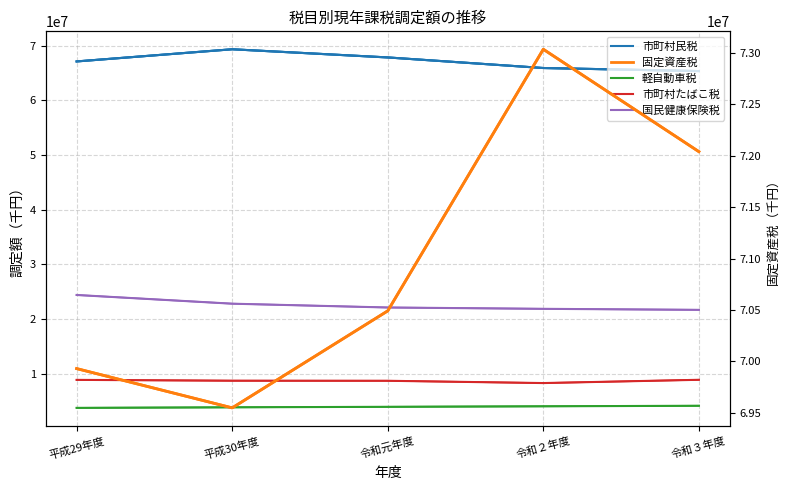

Reading right to left, extract all data points from this chart.

市町村民税: 令和３年度=65351556	令和２年度=65911611	令和元年度=67846956	平成30年度=69342886	平成29年度=67115581
軽自動車税: 令和３年度=4109734	令和２年度=4012317	令和元年度=3917716	平成30年度=3826389	平成29年度=3725250
市町村たばこ税: 令和３年度=8861406	令和２年度=8263962	令和元年度=8681373	平成30年度=8694706	平成29年度=8847240
国民健康保険税: 令和３年度=21660483	令和２年度=21846729	令和元年度=22090712	平成30年度=22787835	平成29年度=24381594
固定資産税: 令和３年度=72040511	令和２年度=73036641	令和元年度=70490919	平成30年度=69547117	平成29年度=69929257